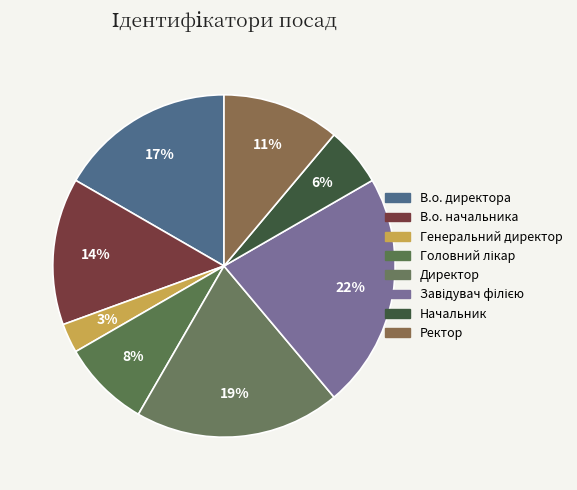

The В.о. начальника slice represents 7% of the pie. True or false?

False